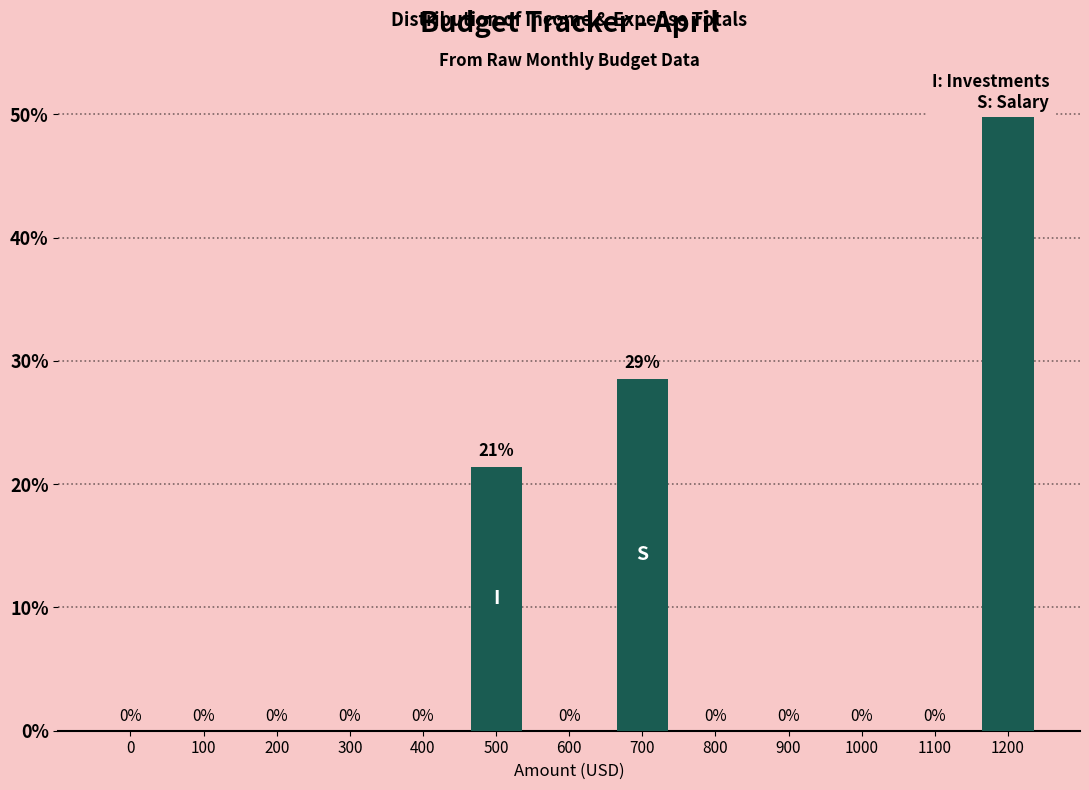

True or false: the data shows -31.2 at 400.

False